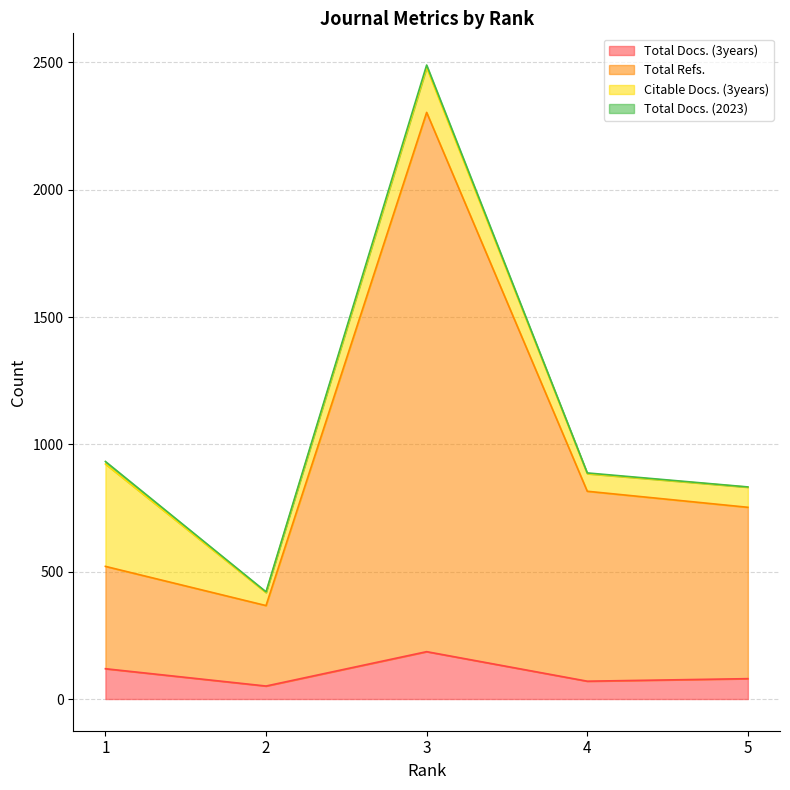

The Total Docs. (3years) series shows 119 at 1. True or false?

True